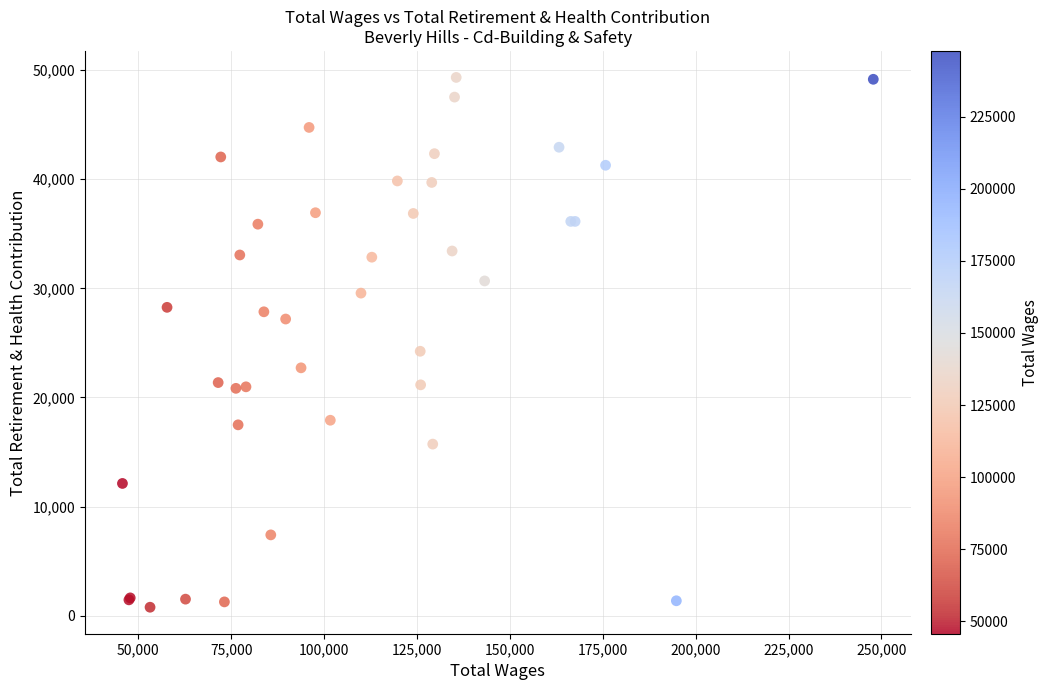

What Y value in the scatter plot is closest to 25052?

24233